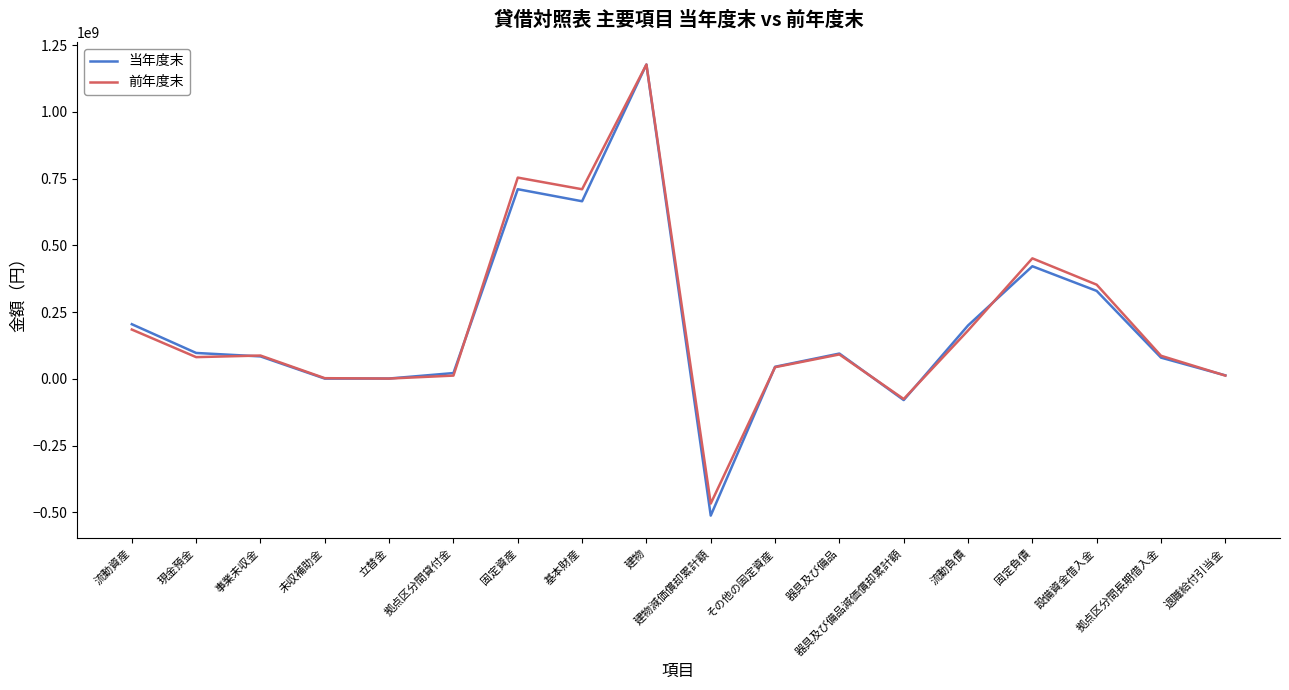

Which series has the largest range (max minus min)?

当年度末